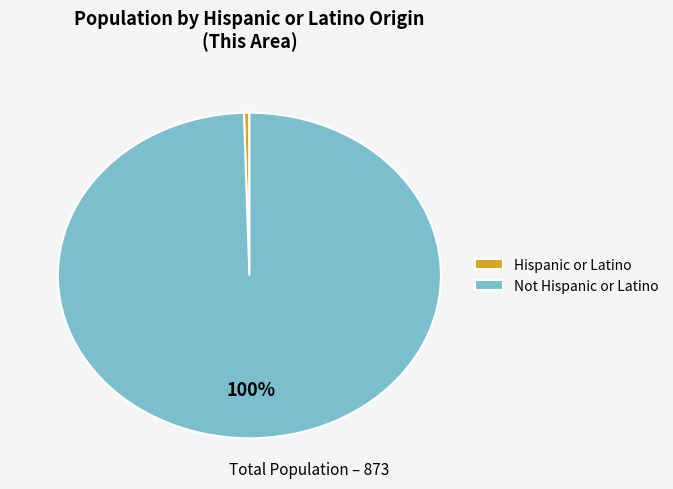

Rank the categories by value from highest to lowest.

Not Hispanic or Latino, Hispanic or Latino